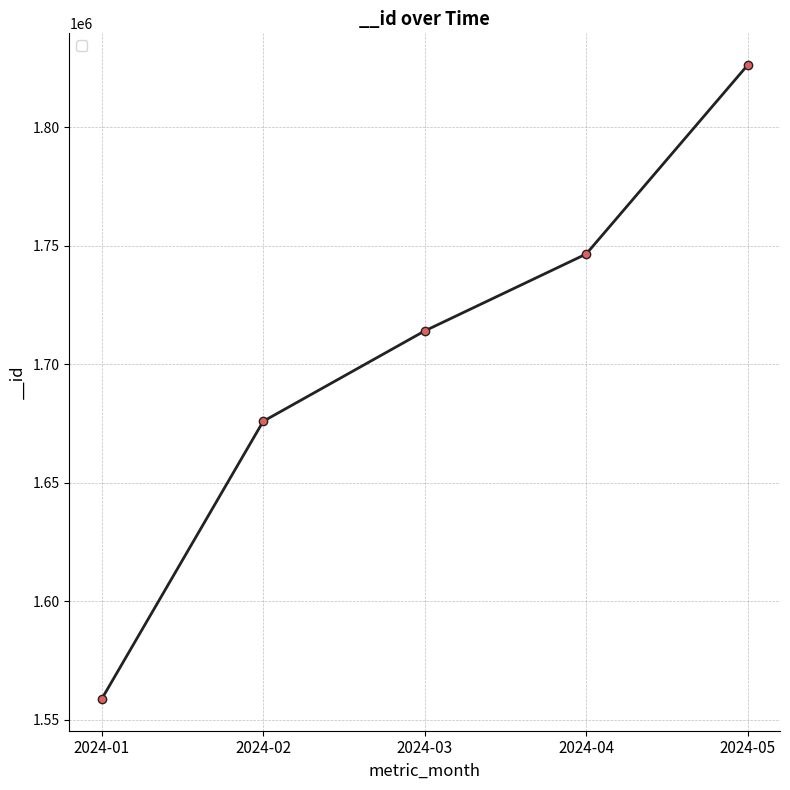

True or false: the data has more than 0 interior local peaks.

False